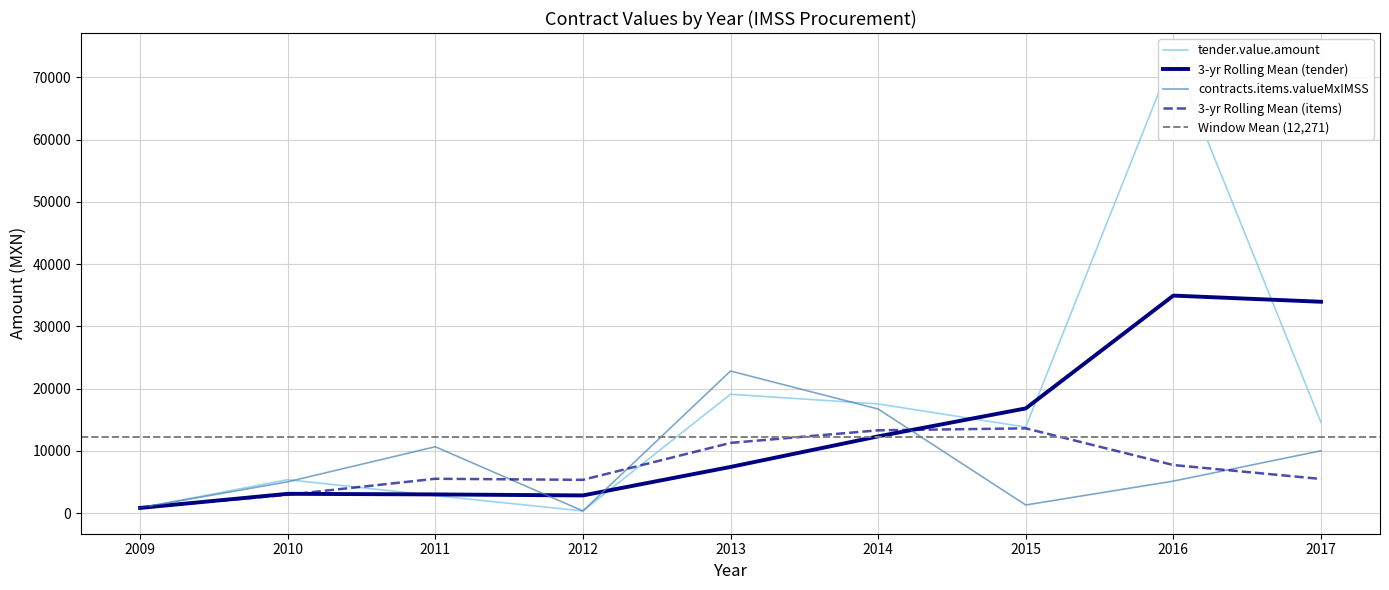

What is the difference between the contracts.items.valueMxIMSS values at 2015 and 2011?

9353.1